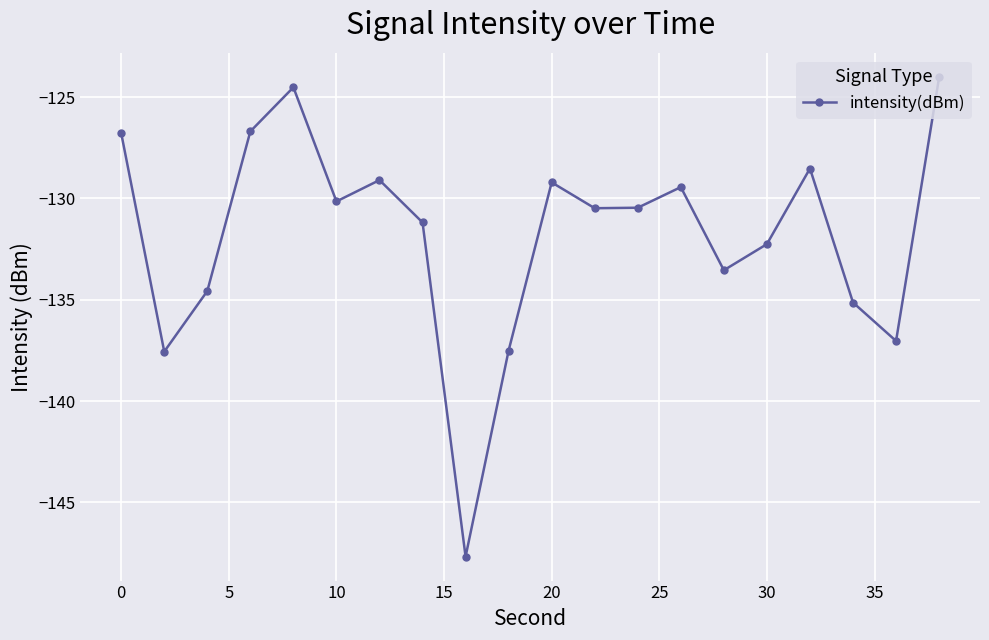

How many interior local peaks (higher than both neighbors) does the data have?

5